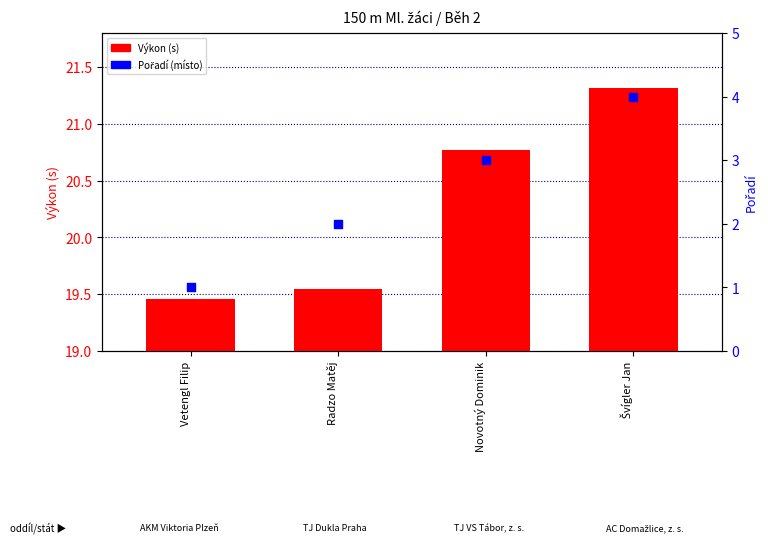

Which series has the largest Y range (max minus min)?

Pořadí